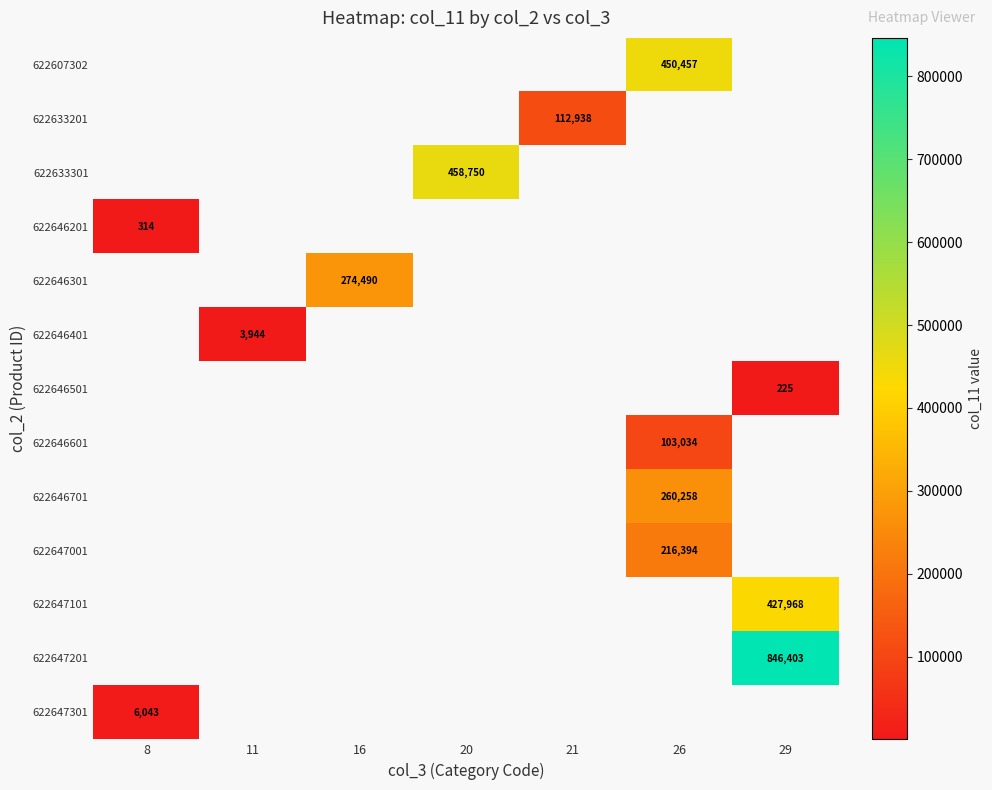

What is the smallest value displayed?

224.6